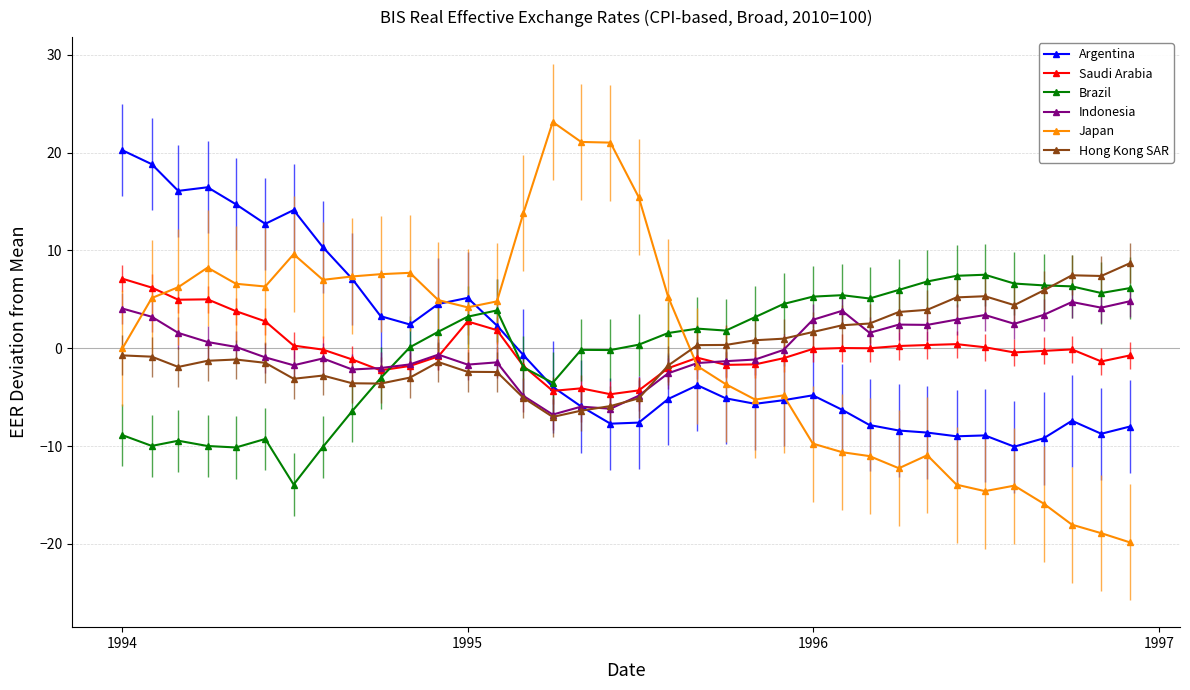

True or false: Indonesia has more than 1 points higher than both neighbors.

True